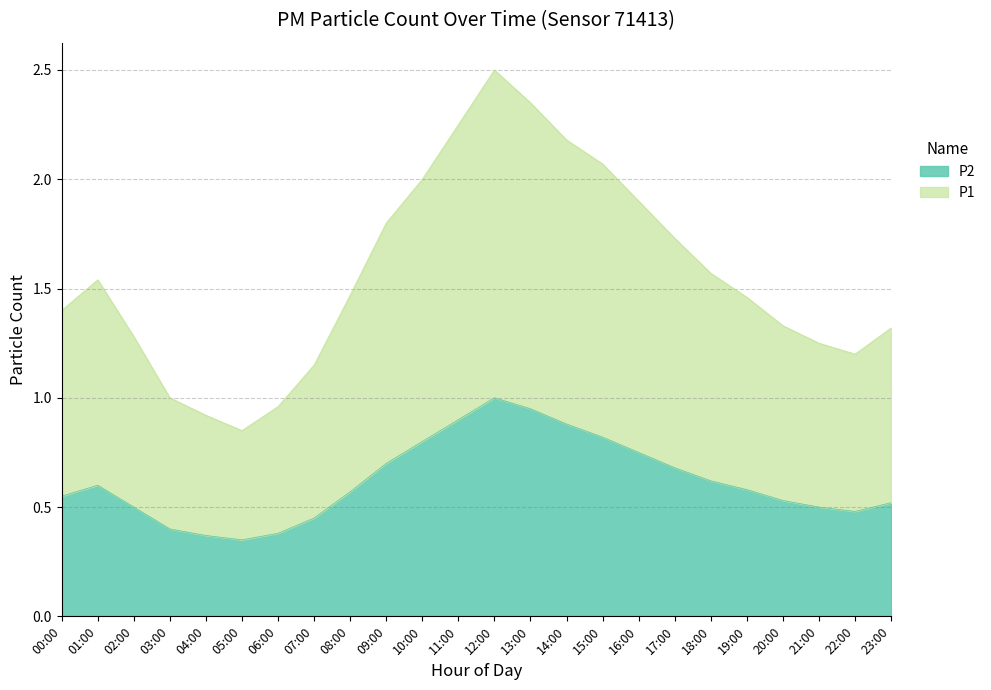

What is the label of the 10th point from the right?

14:00